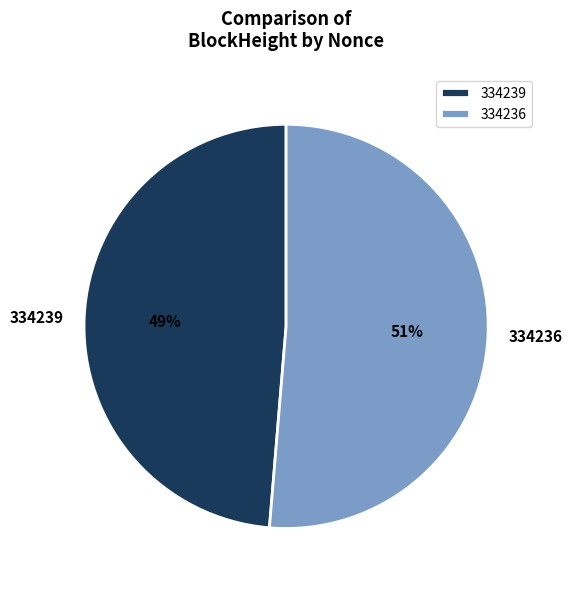

Is it true that 334236 is 99% of the pie?

False